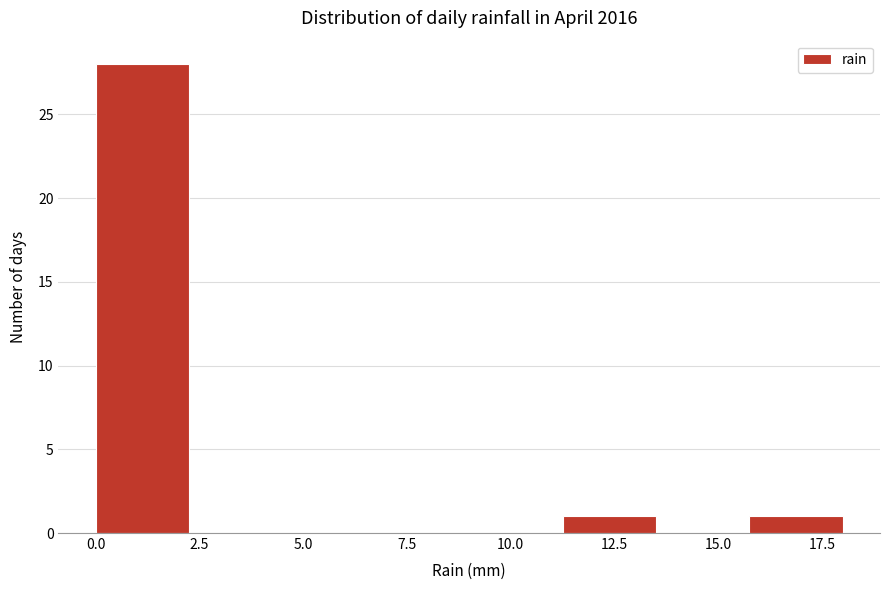

Reading left to right, list every bar in this chart as the range it spans on the x-axis followed by its height. Neither the bar edges nor the heights are printed on the chart, so give them approximately, as read against the axes.

0.00 to 2.25: 28
2.25 to 4.50: 0
4.50 to 6.75: 0
6.75 to 9.00: 0
9.00 to 11.25: 0
11.25 to 13.50: 1
13.50 to 15.75: 0
15.75 to 18.00: 1